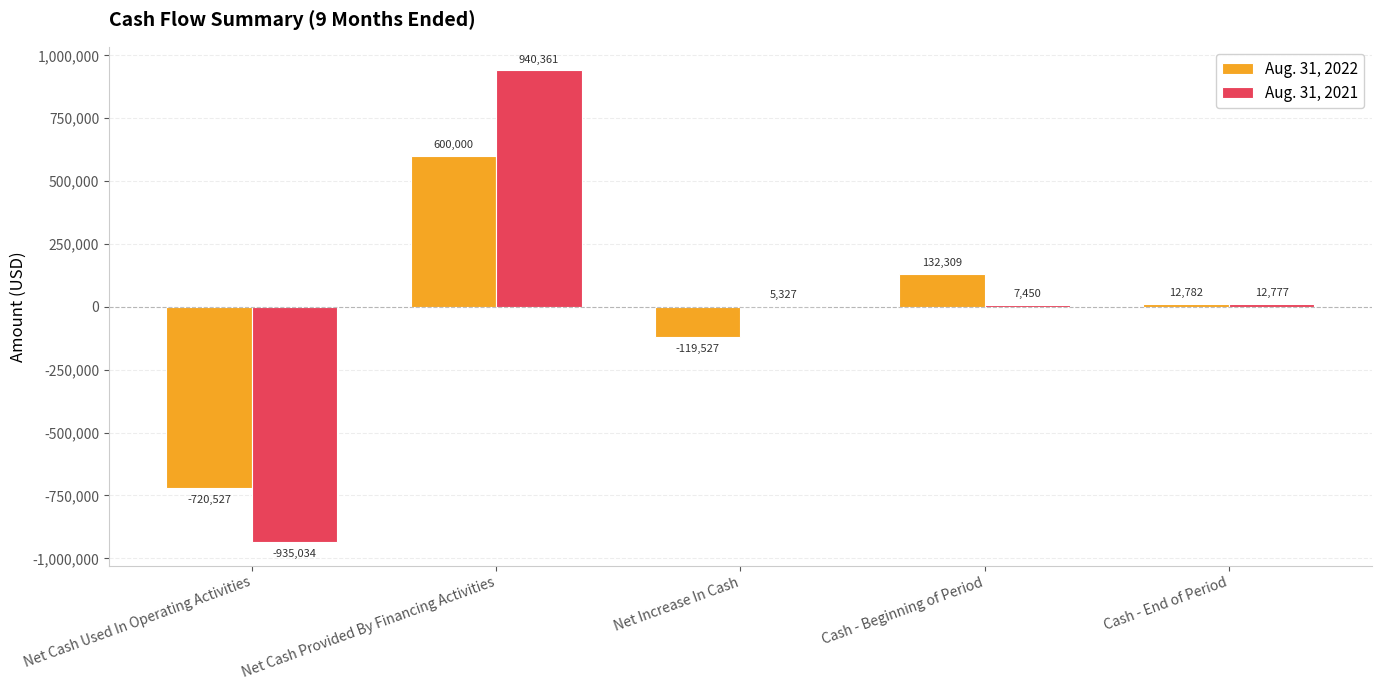

At which label is Aug. 31, 2022 closest to -60263?

Net Increase In Cash